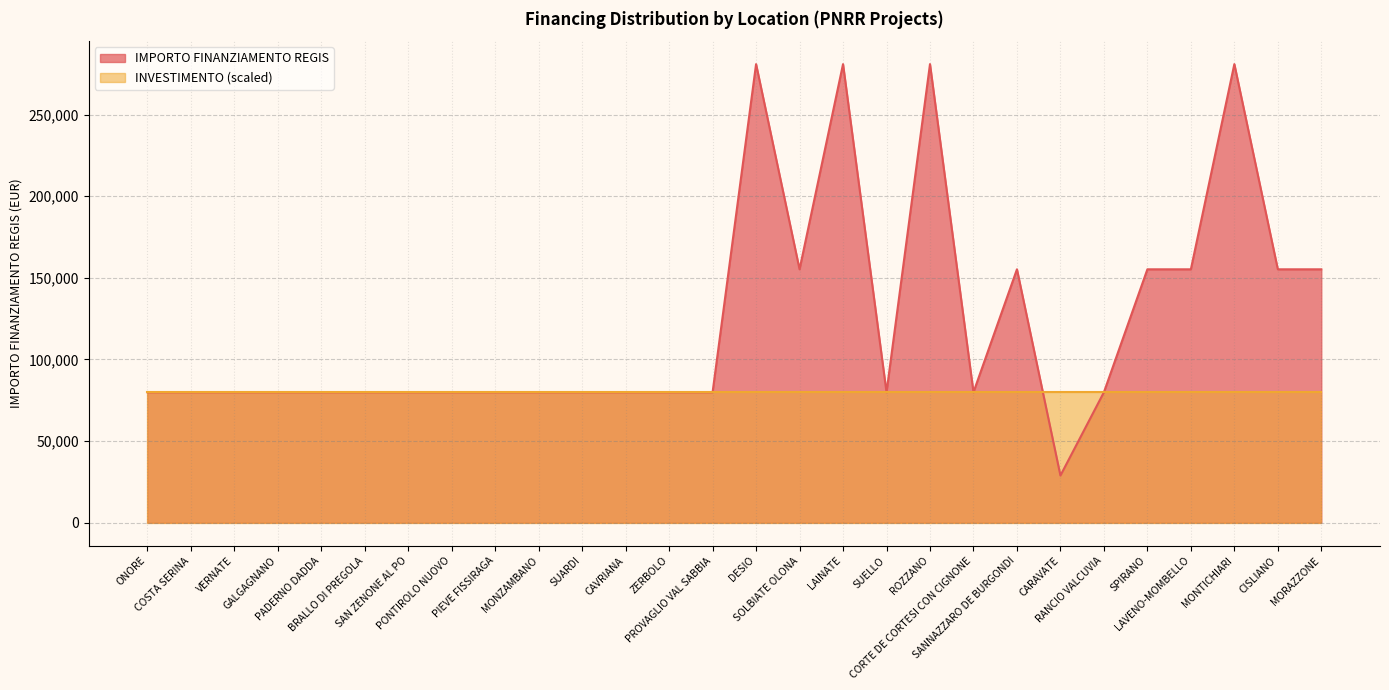

How many lines are shown in the chart?

2